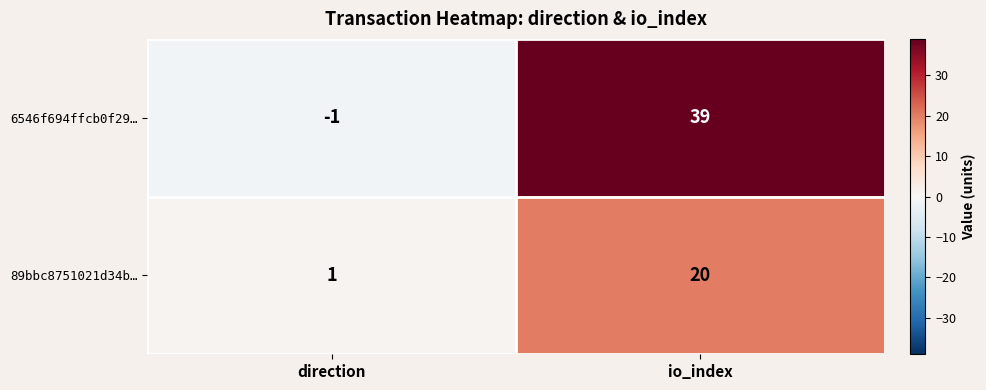

Rank the series by their maximum value, from highest to lowest.

6546f694ffcb0f29…, 89bbc8751021d34b…